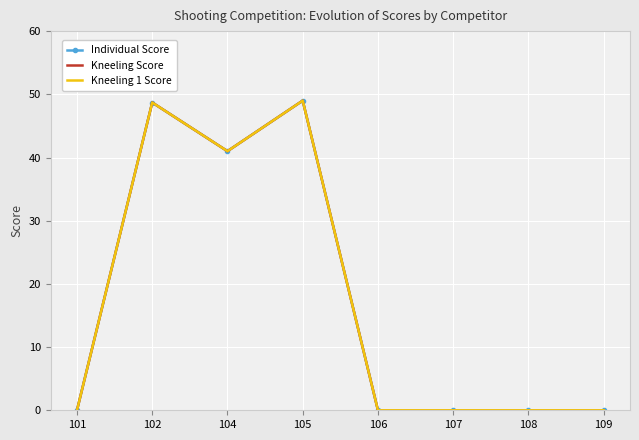

Reading left to right, extract all data points from this chart.

Individual Score: 0.0	48.7	41.0	49.0	0.0	0.0	0.0	0.0
Kneeling Score: 0.0	48.7	41.0	49.0	0.0	0.0	0.0	0.0
Kneeling 1 Score: 0.0	48.7	41.0	49.0	0.0	0.0	0.0	0.0